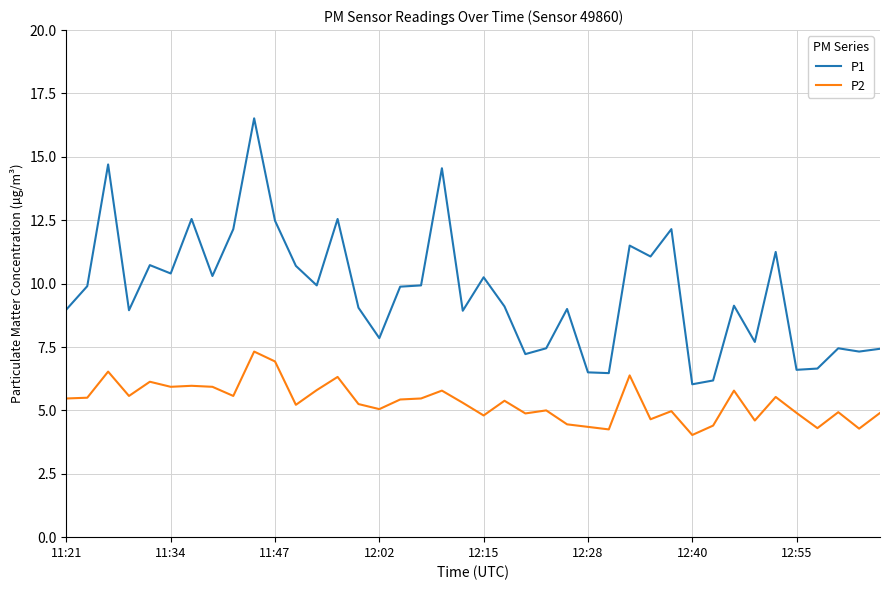

Does the chart have visible grid lines?

Yes